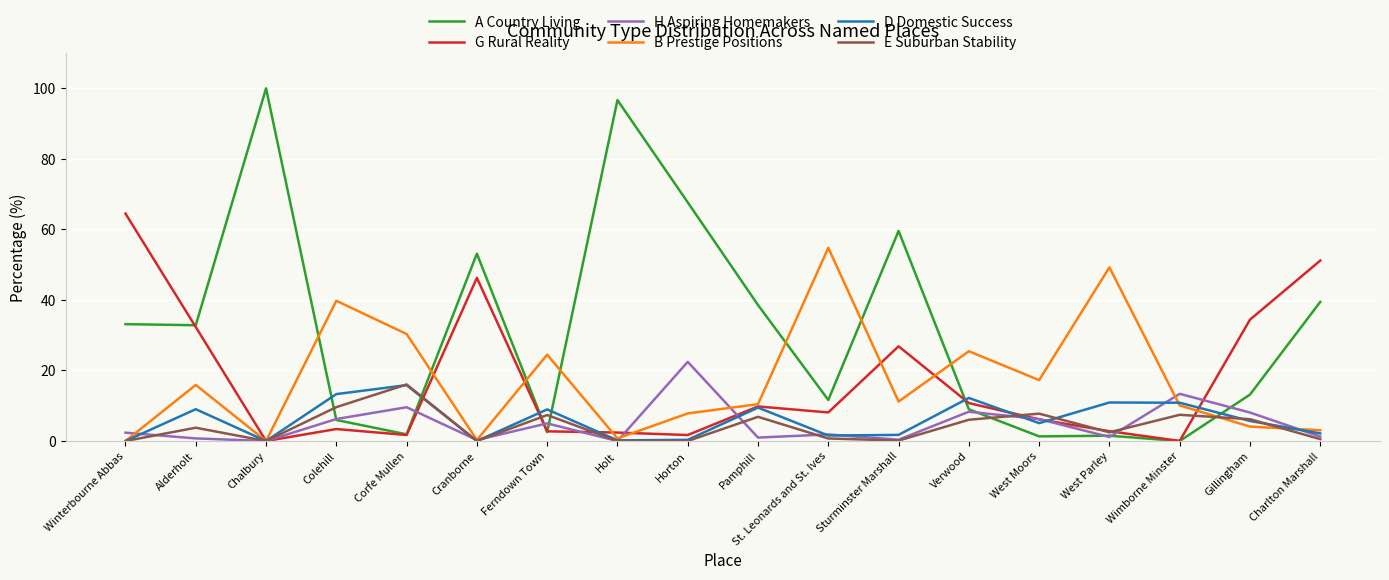

Which series has the widest spread of values?

A Country Living